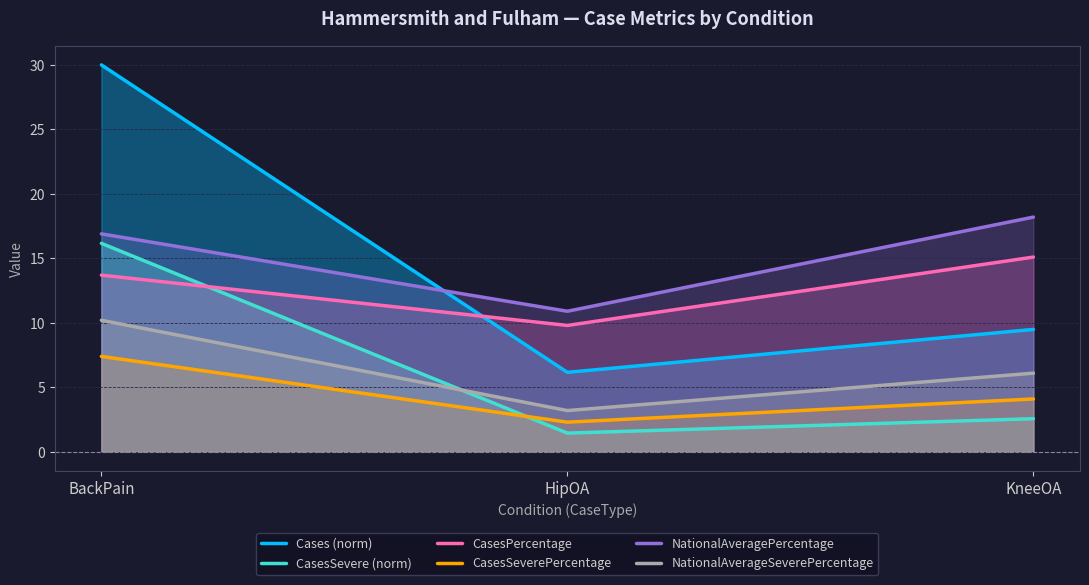

Reading right to left, list all the values displayed in this chart.

Cases (norm): 9.5	6.2	30.0
CasesSevere (norm): 2.6	1.5	16.2
CasesPercentage: 15.1	9.8	13.7
CasesSeverePercentage: 4.1	2.3	7.4
NationalAveragePercentage: 18.2	10.9	16.9
NationalAverageSeverePercentage: 6.1	3.2	10.2